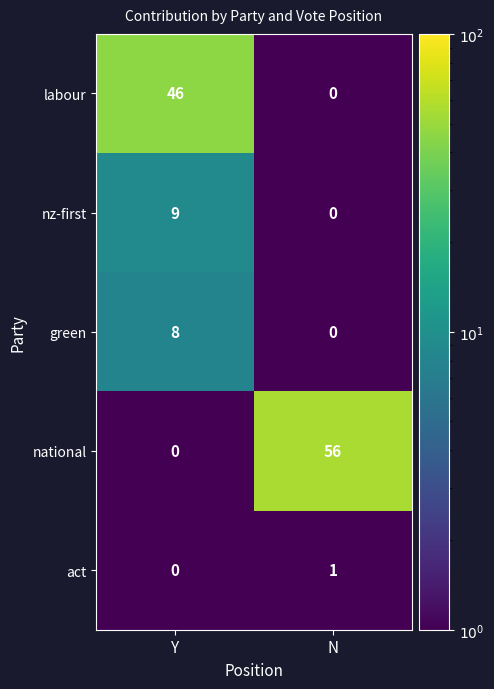

List the series in order of their peak value, highest first.

national, labour, nz-first, green, act